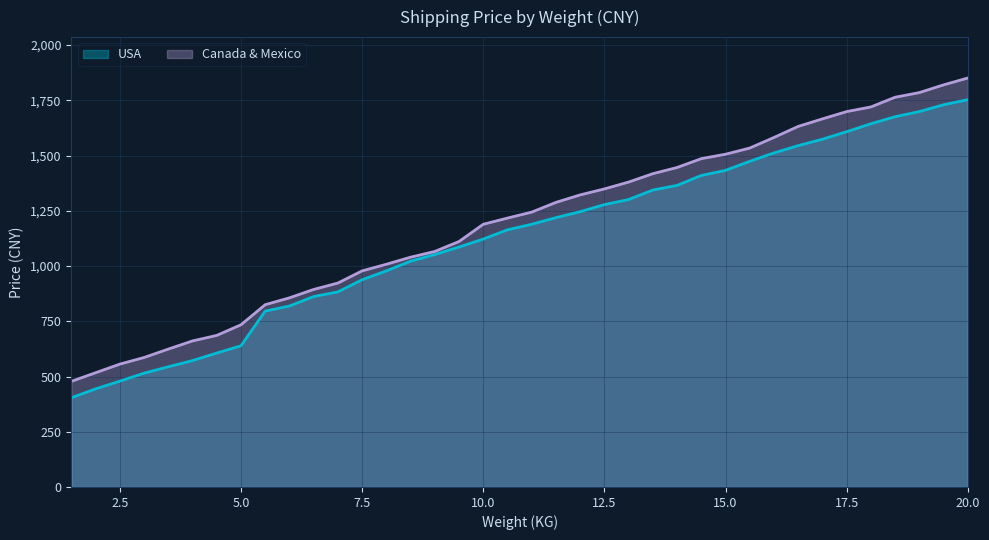

Rank the categories by USA value from highest to lowest.

20.0, 19.5, 19.0, 18.5, 18.0, 17.5, 17.0, 16.5, 16.0, 15.5, 15.0, 14.5, 14.0, 13.5, 13.0, 12.5, 12.0, 11.5, 11.0, 10.5, 10.0, 9.5, 9.0, 8.5, 8.0, 7.5, 7.0, 6.5, 6.0, 5.5, 5.0, 4.5, 4.0, 3.5, 3.0, 2.5, 2.0, 1.5